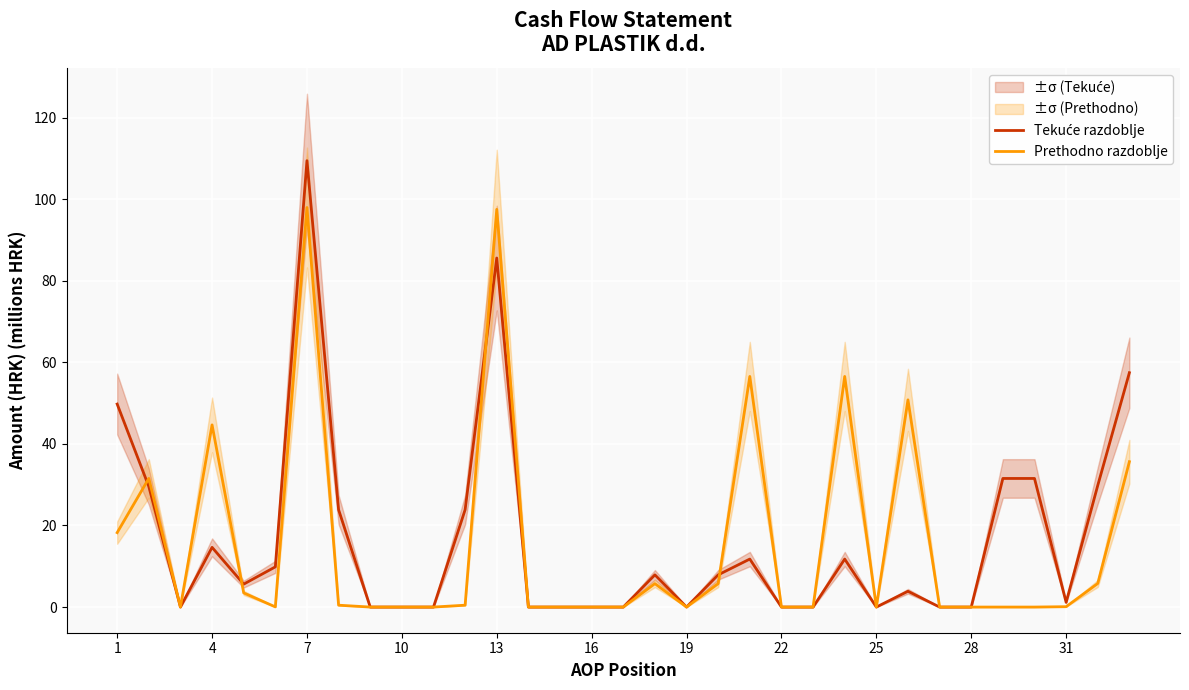

The value of Prethodno razdoblje at 1 is 18.2. True or false?

True